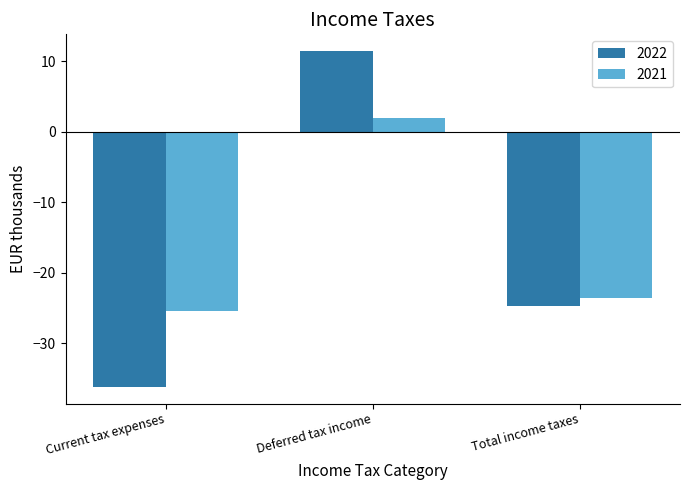

What is the sum of the 2021 values at Current tax expenses and Deferred tax income?

-23.6